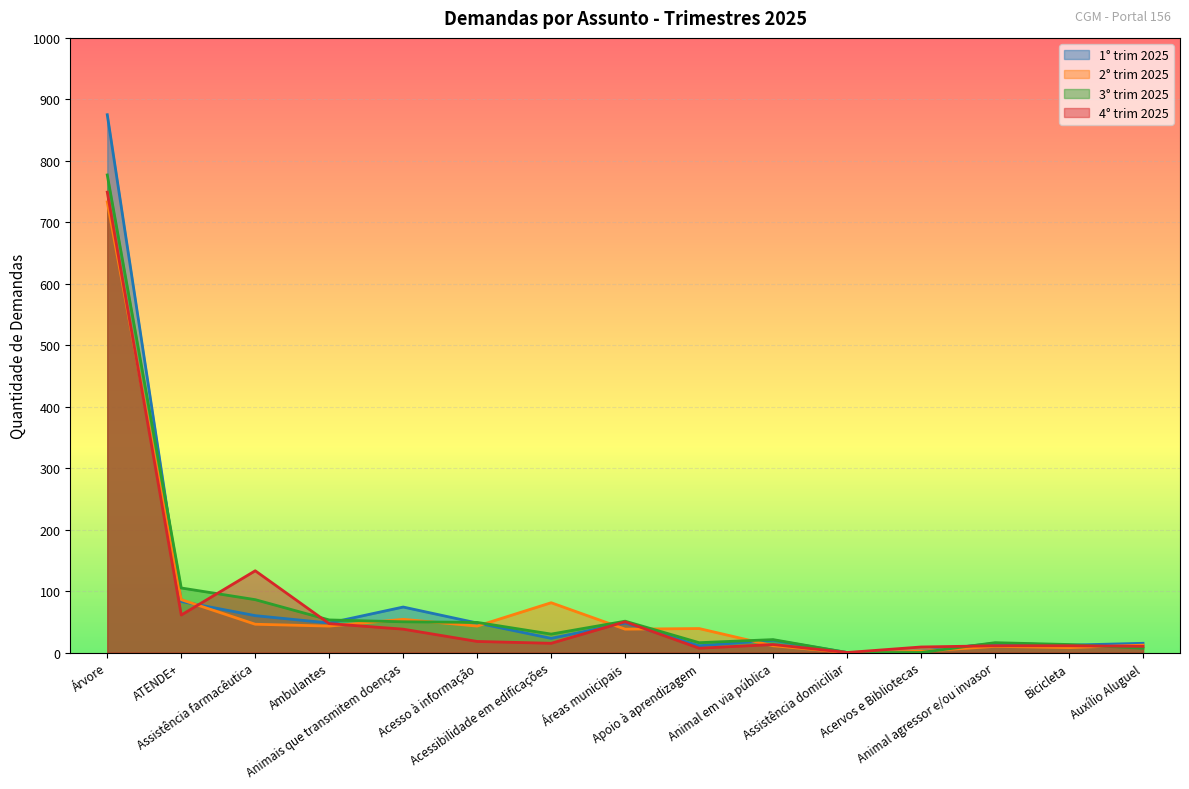

The 3° trim 2025 series shows 21 at Animal em via pública. True or false?

True